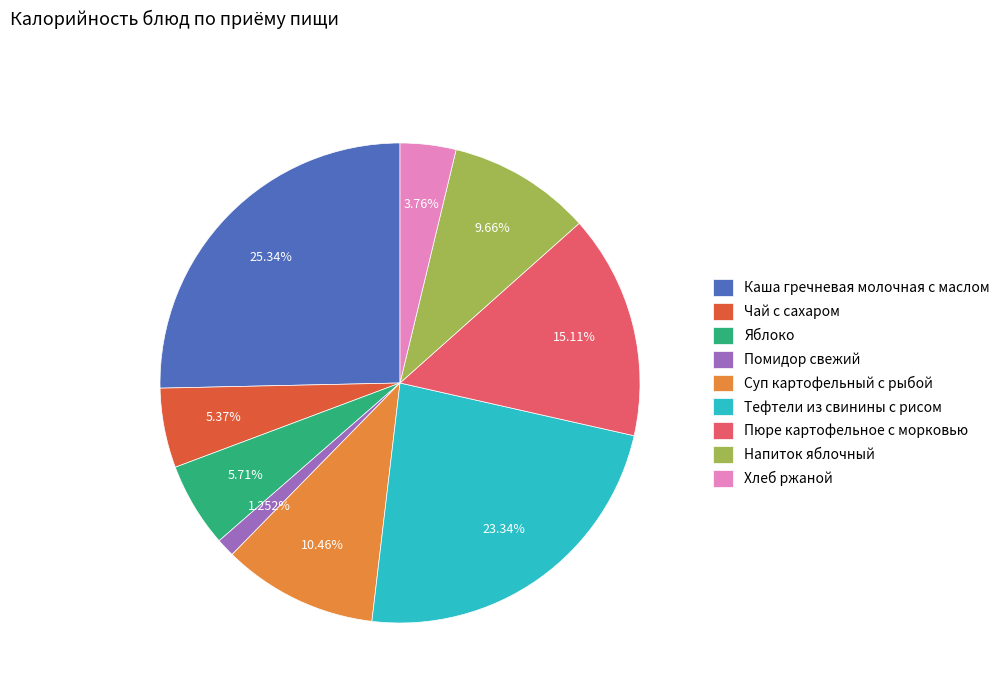

What portion of the pie excludes Напиток яблочный?

90.3%